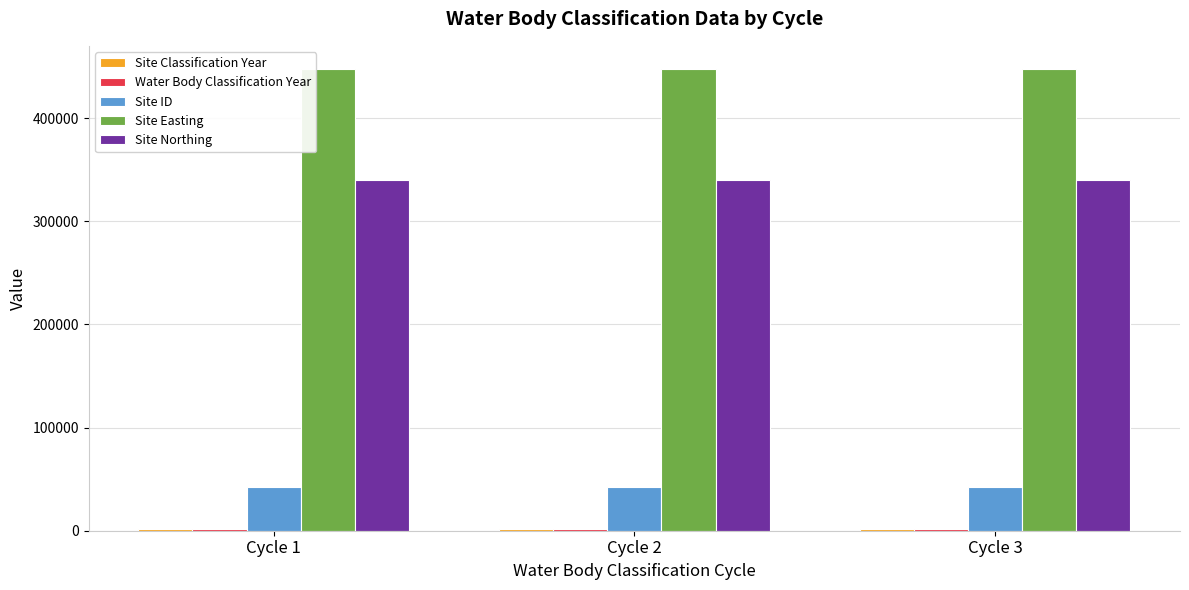

Is it true that Site Northing equals 204490 at Cycle 3?

False